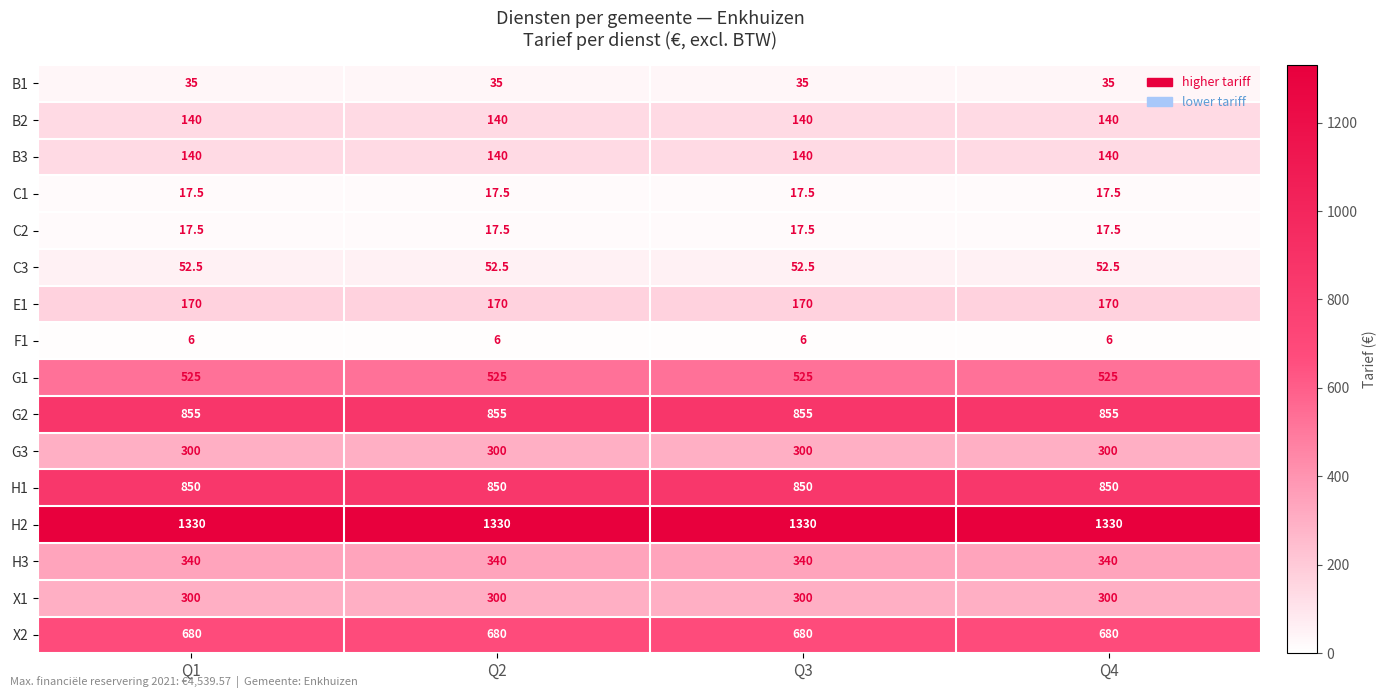

Is the value of B3 at Q4 greater than the value of C3 at Q1?

Yes